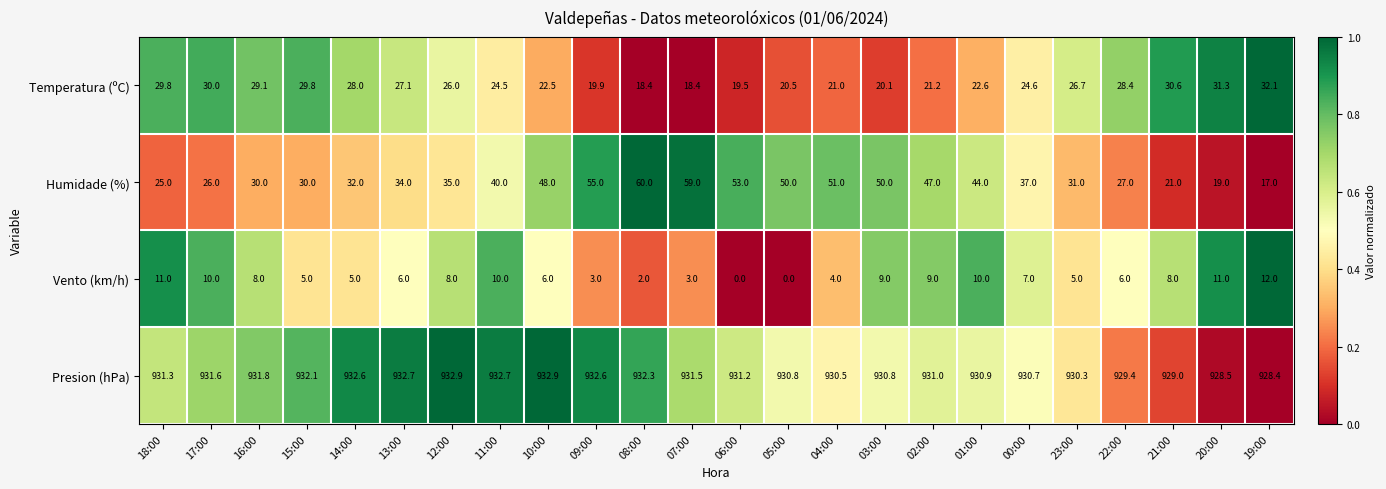

What is the average value of the Temperatura (ºC) series?

25.1